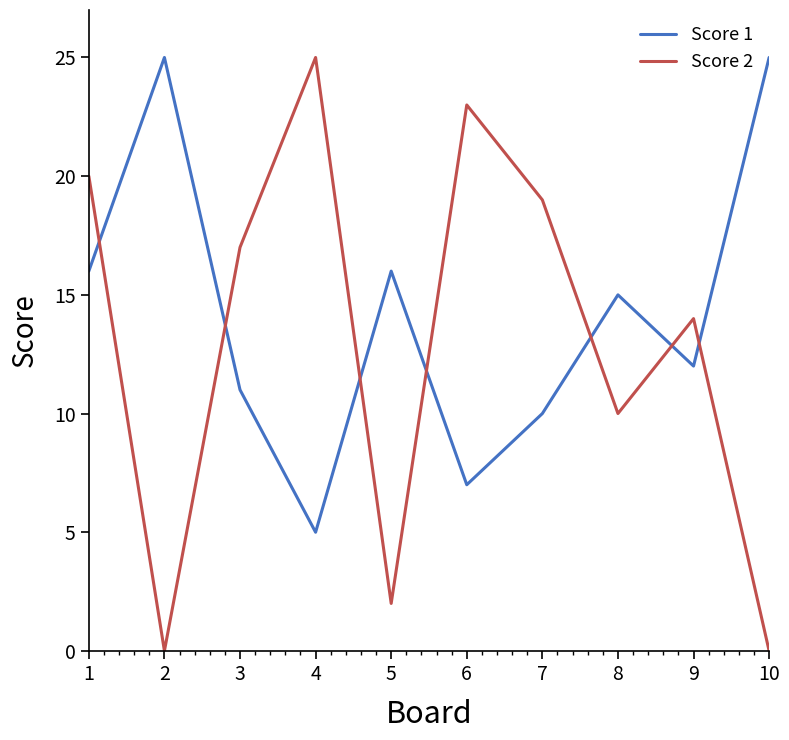

What is the total value across all series at 9?

26